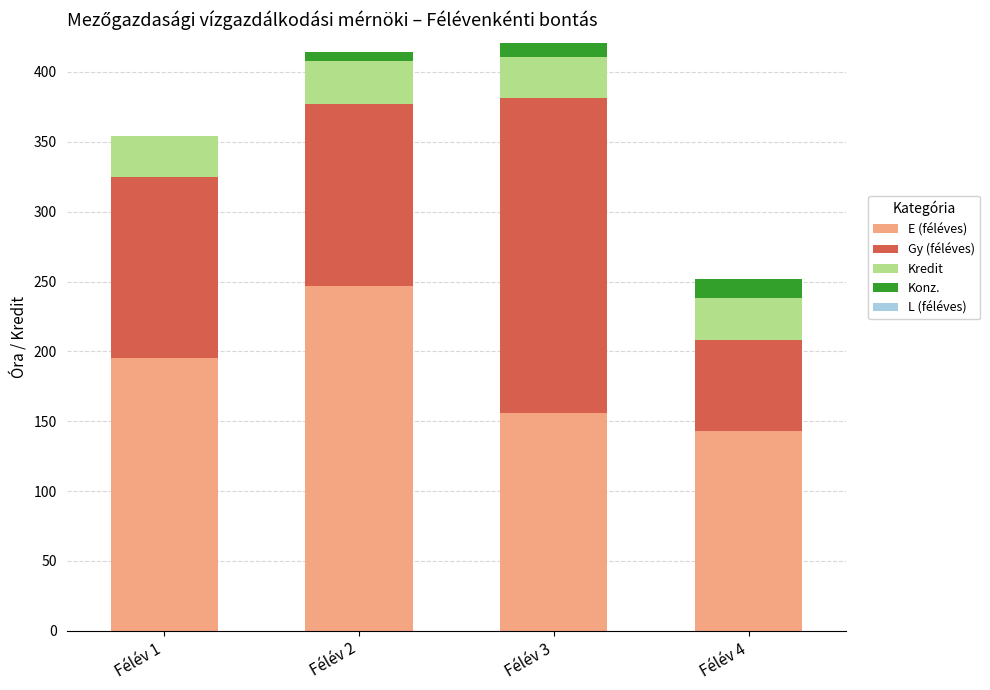

What is the average value of the E (féléves) series?

185